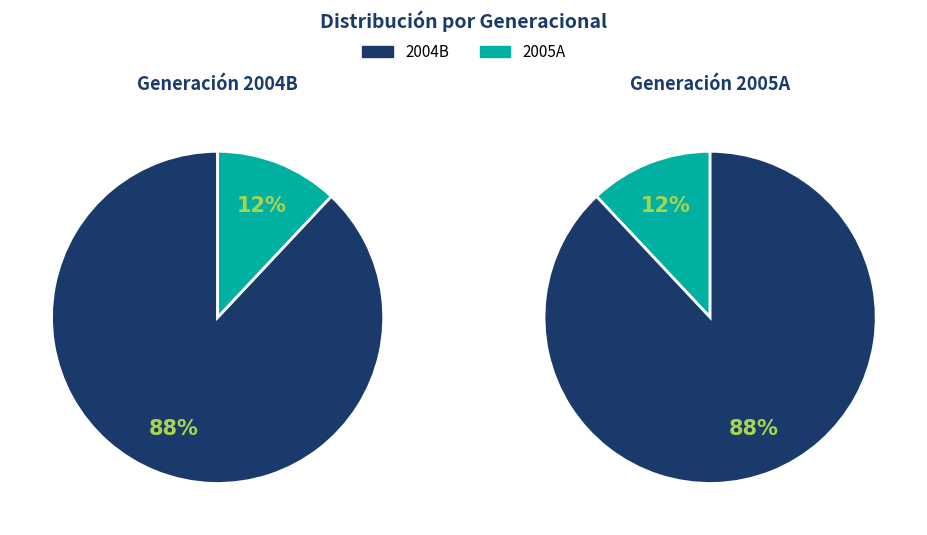

What percentage is the 2004B slice, to the nearest percent?

88%